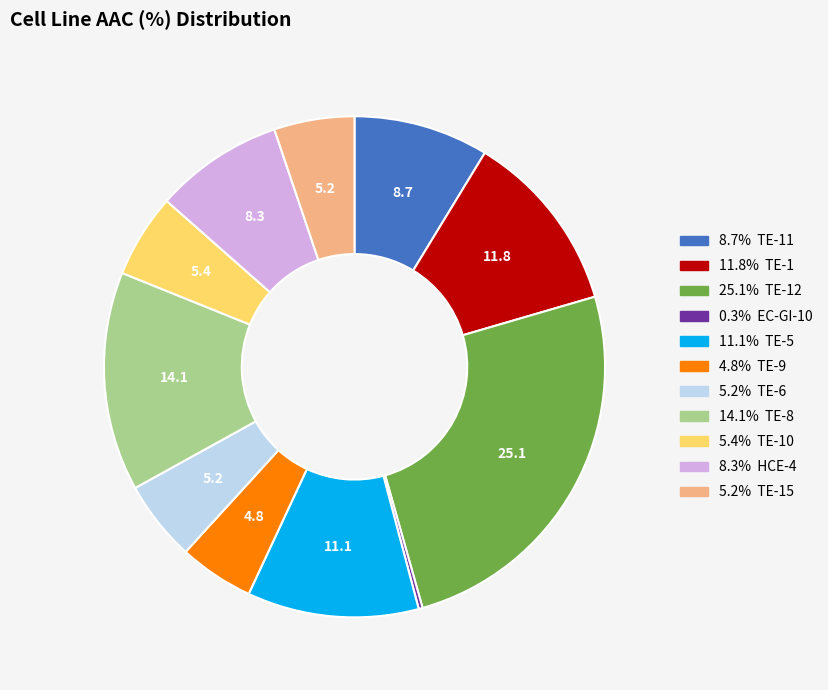

Is there any slice that represents more than half of the pie?

No